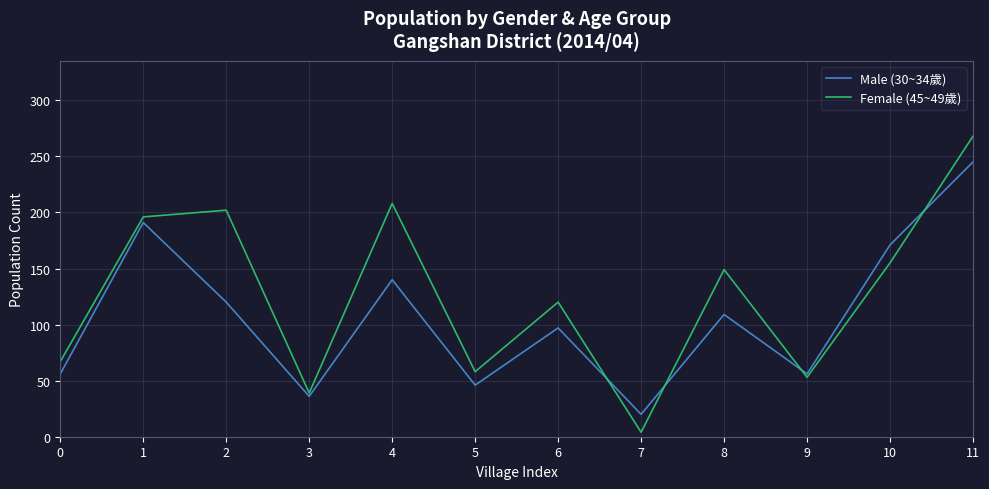

In Male (30~34歲), how many points are lower than both neighbors (excluding endpoints)?

4